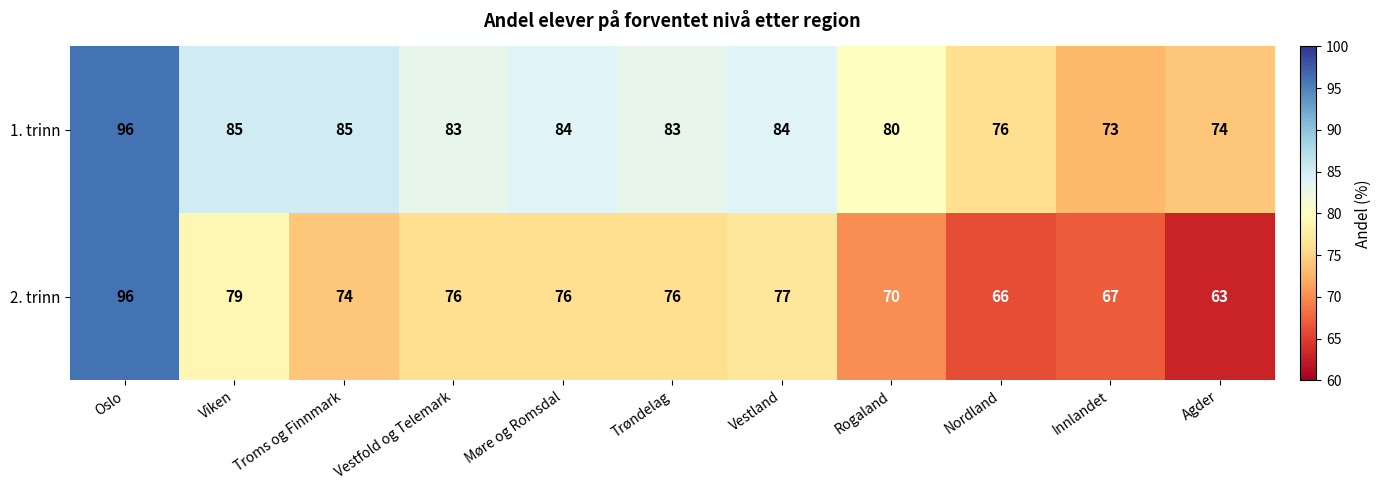

What is the spread (max minus min) of values at Møre og Romsdal?

8